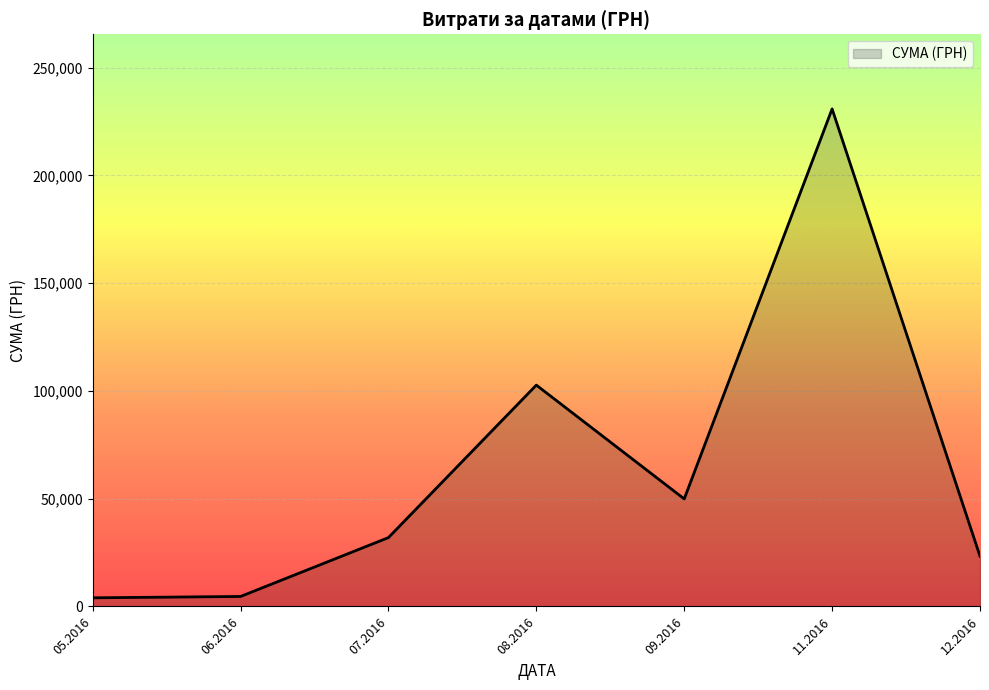

Is it true that the value at 07.2016 is 17777.1?

False